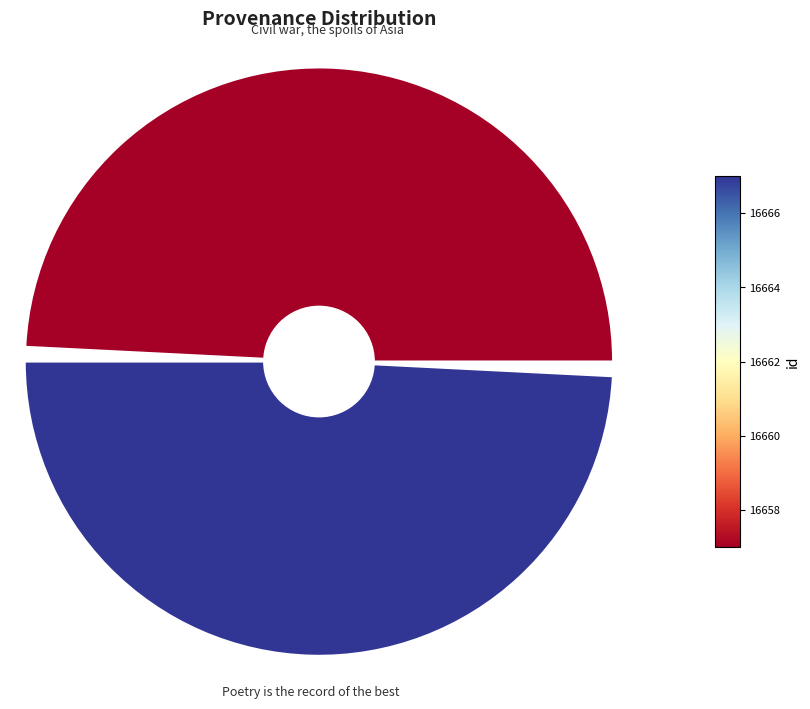

To the nearest percent, what portion does 0 represent?

50%